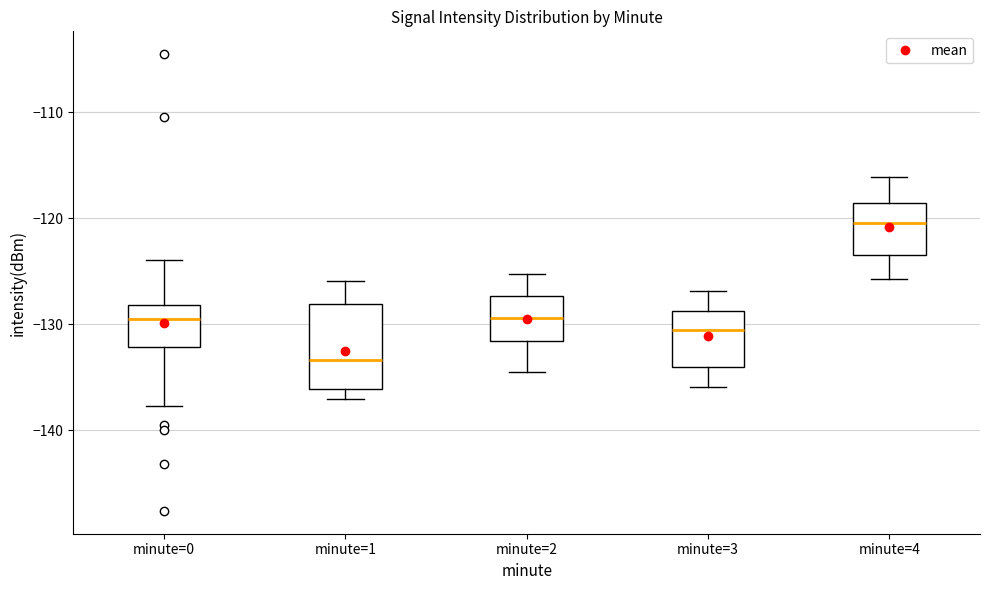

Where does the upper whisker of the box for minute=1 end on the y-axis? The values are not printed on the chart, so give them approximately, as read against the axis.

-126